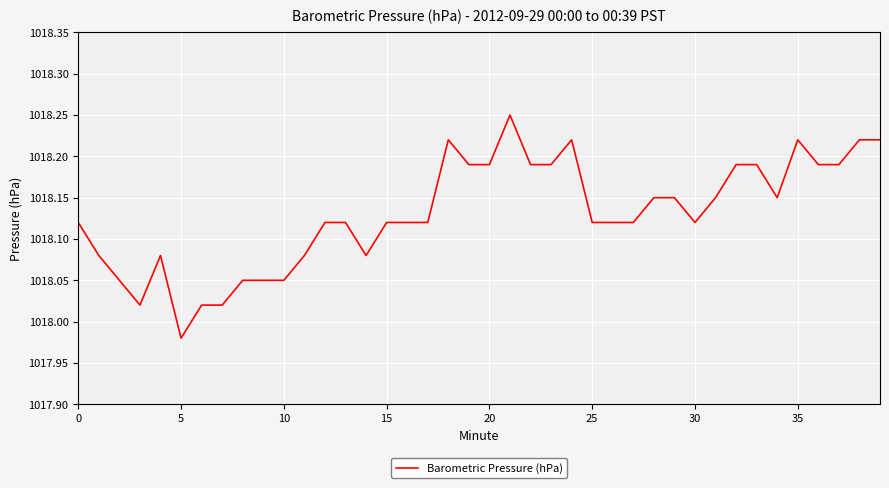

How many lines are shown in the chart?

1